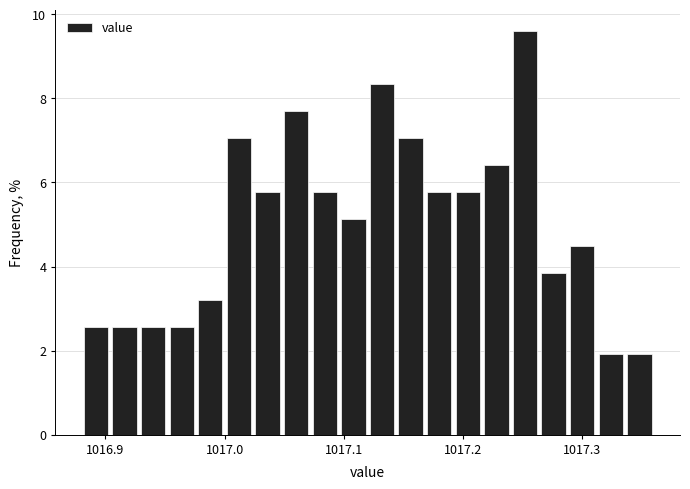

Around what value on the x-axis is the tallest bar? Give the approximate position of its centre, as read against the axis.

1017.25